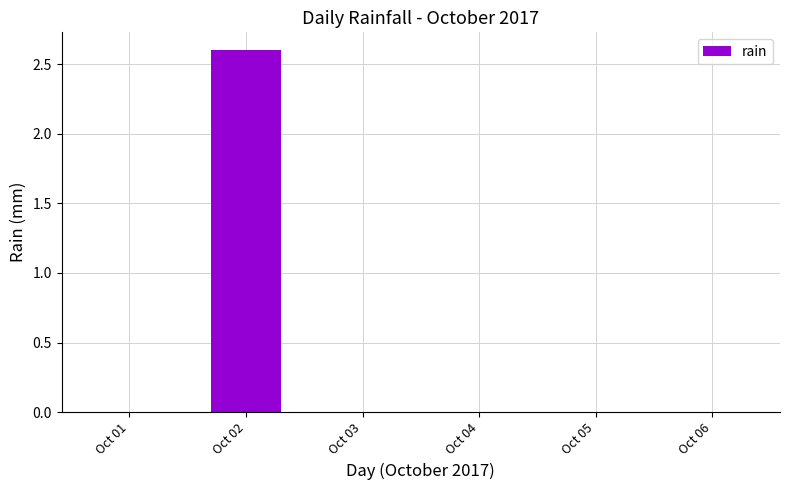

What is the maximum value shown in the chart?

2.6